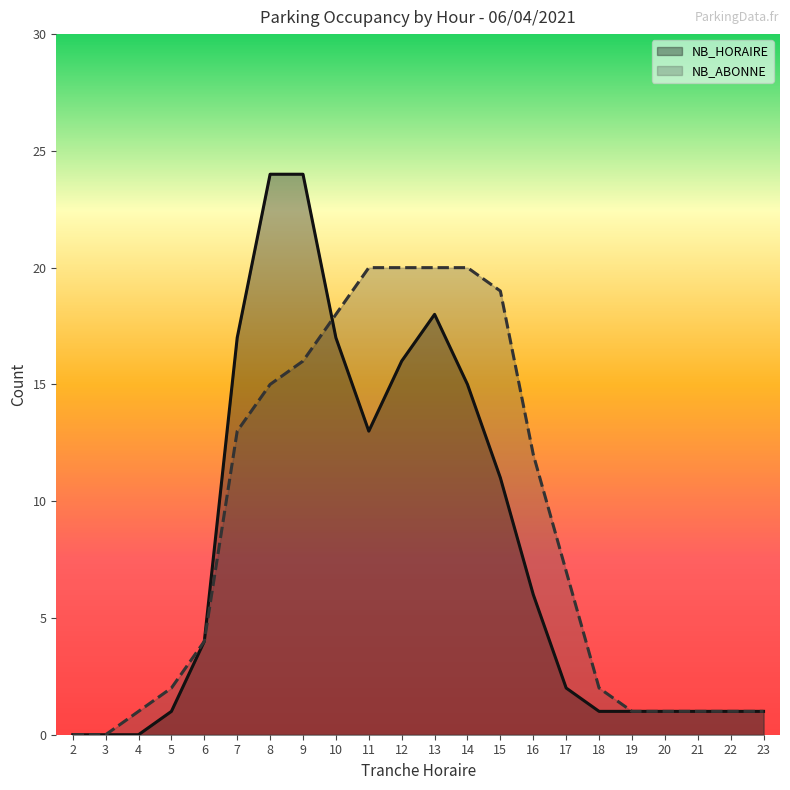

True or false: NB_HORAIRE has a value of 1 at 22.

False